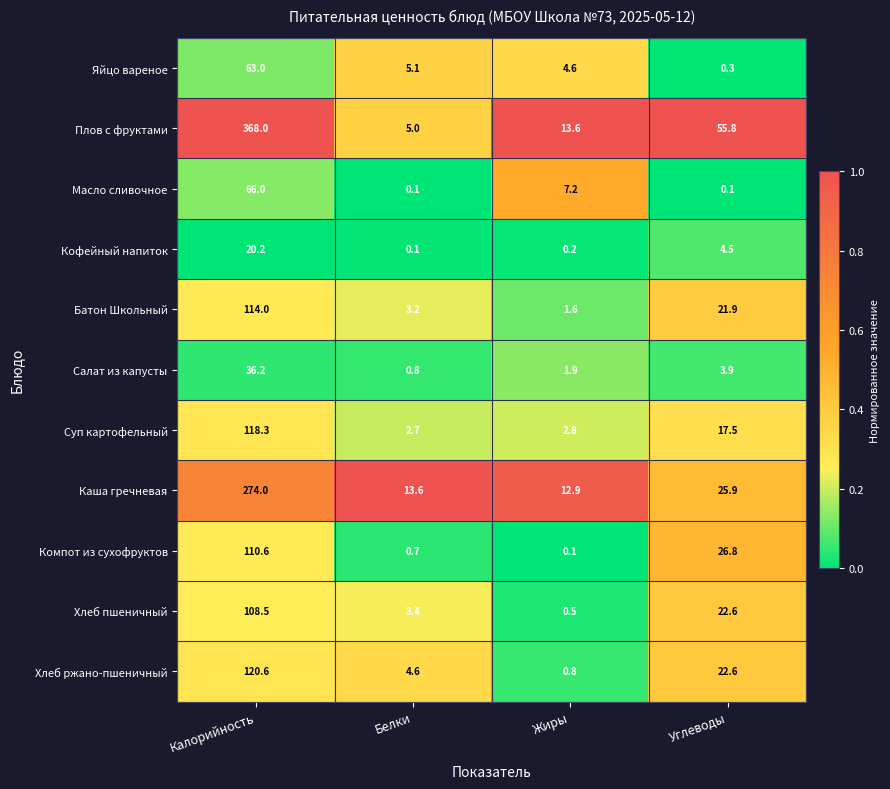

List the series in order of their peak value, lowest first.

Кофейный напиток, Салат из капусты, Яйцо вареное, Масло сливочное, Хлеб пшеничный, Компот из сухофруктов, Батон Школьный, Суп картофельный, Хлеб ржано-пшеничный, Каша гречневая, Плов с фруктами